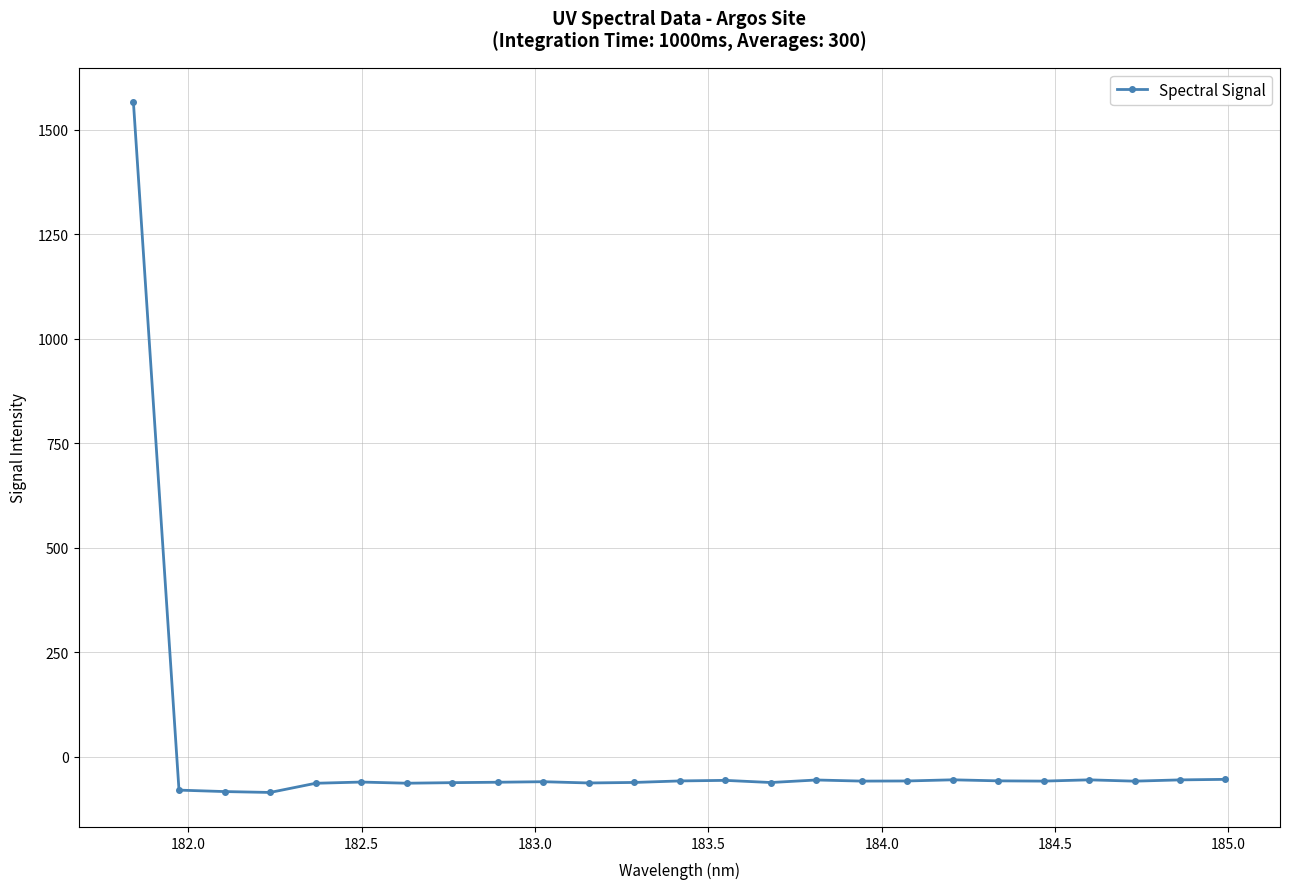

What is the value of the 25th point from the left?

-54.0